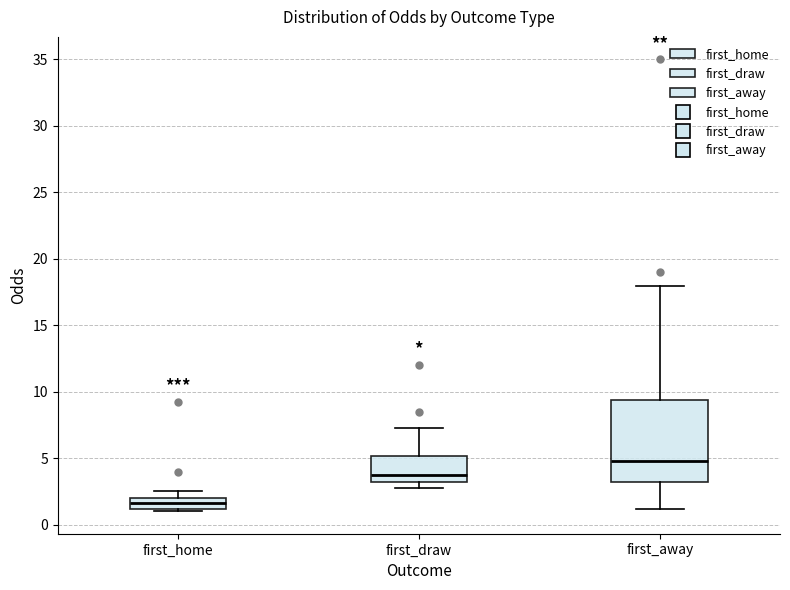

Where is the upper edge of the box for first_draw on the y-axis? The values are not printed on the chart, so give them approximately, as read against the axis.

5.0